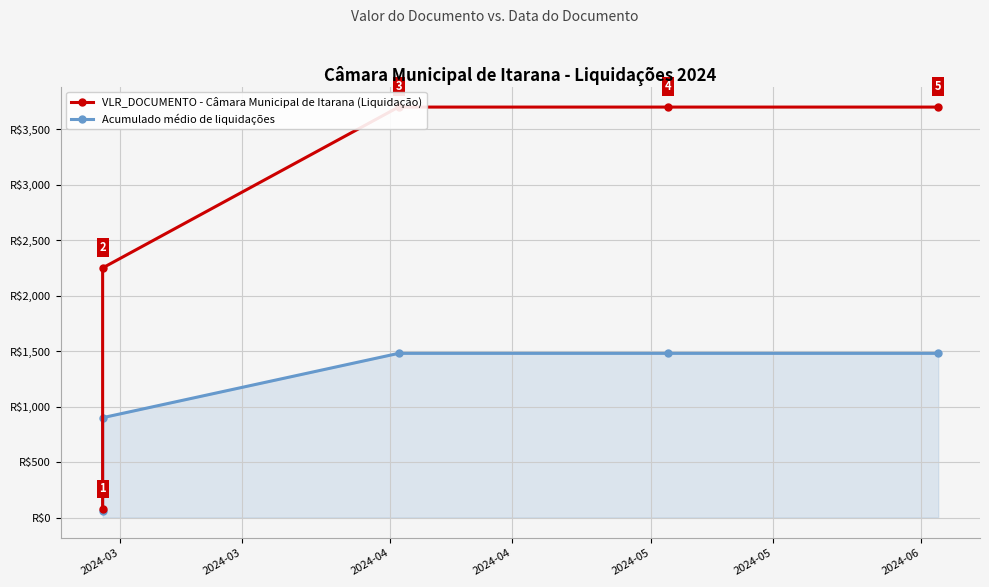

Reading left to right, what are all the values shown in this chart?

VLR_DOCUMENTO - Câmara Municipal de Itarana (Liquidação): 75	2250	3700	3700	3700
Acumulado médio de liquidações: 60	900	1480	1480	1480